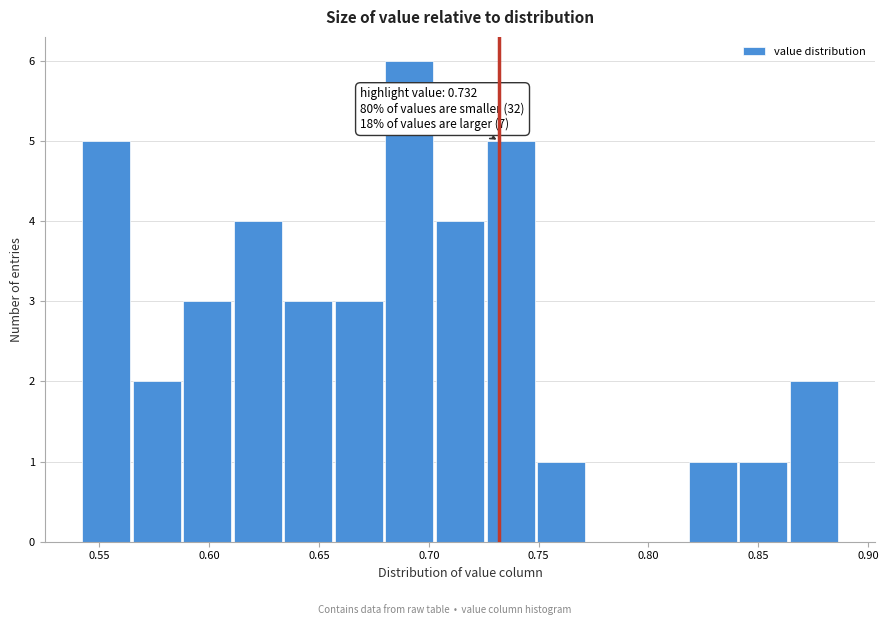

Over which range of the x-axis is the bar tallest?

0.680 to 0.705